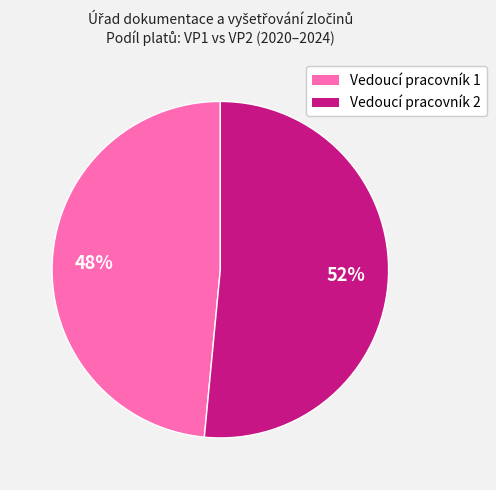

To the nearest percent, what is the average slice percentage?

50%